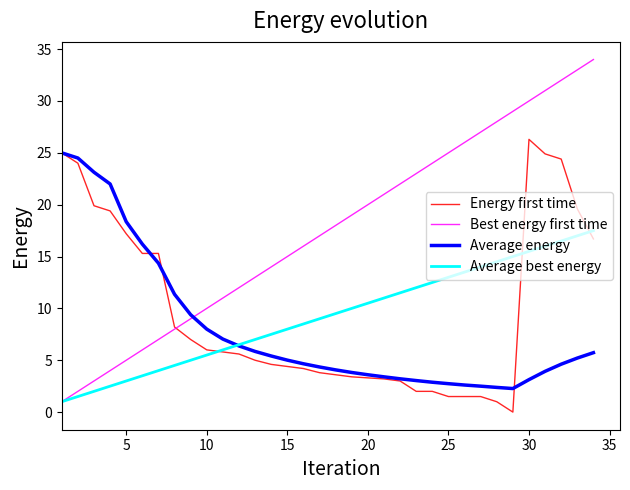

Which series has the widest spread of values?

Best energy first time